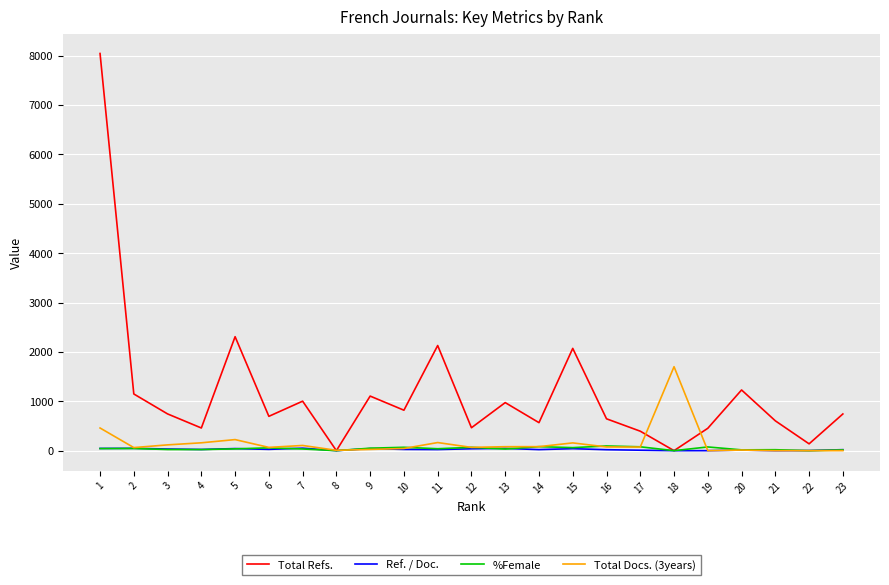

Which series has the widest spread of values?

Total Refs.